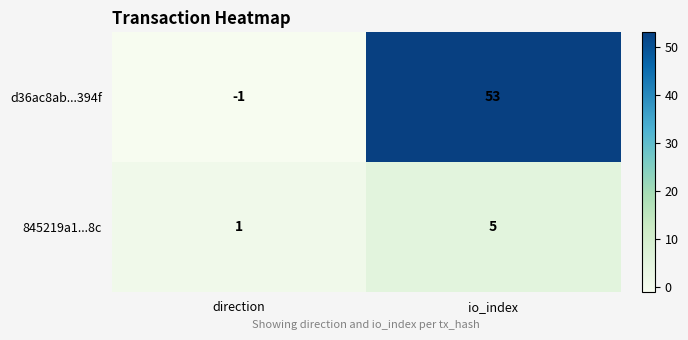

Reading left to right, transcribe all the data shown in this chart.

d36ac8ab...394f: direction=-1	io_index=53
845219a1...8c: direction=1	io_index=5